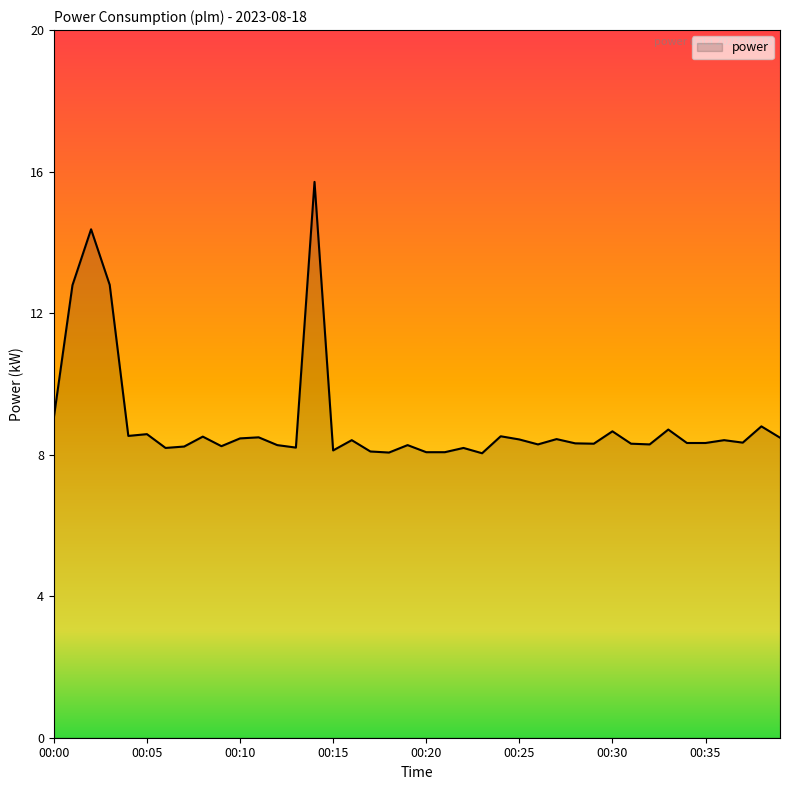

What is the minimum value shown in the chart?

8.0